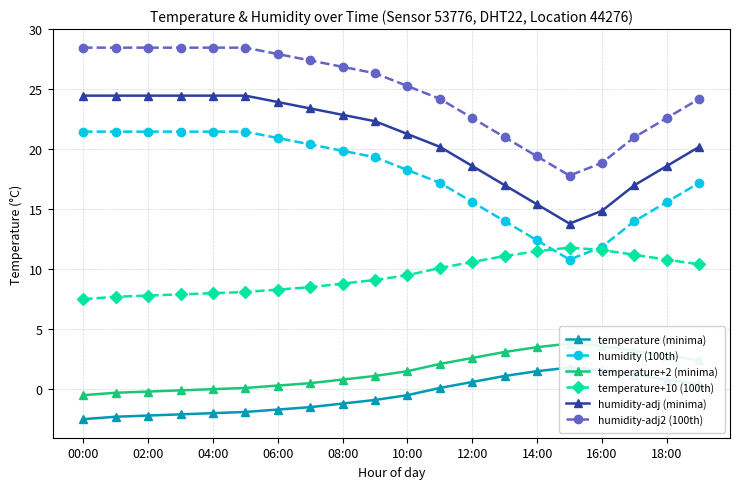

True or false: humidity-adj (minima) has a value of 13.7 at 19.

False